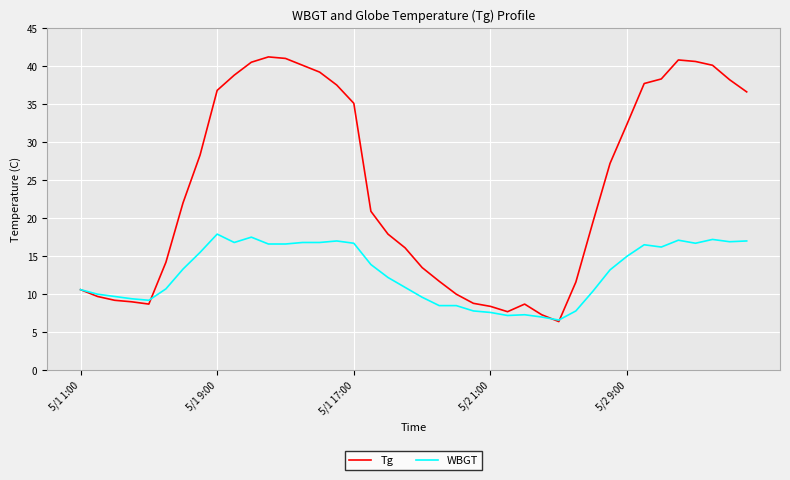

Rank the series by their average value, from lowest to highest.

WBGT, Tg